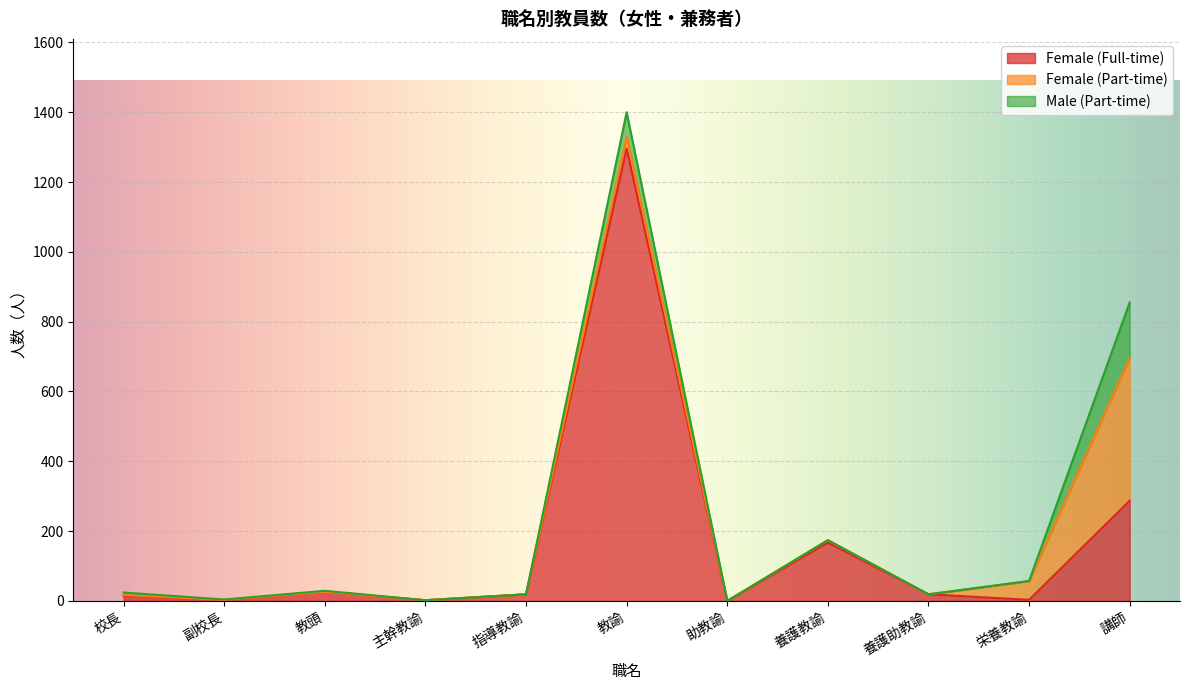

How many interior local valleys does the Female (Full-time) series have?

4